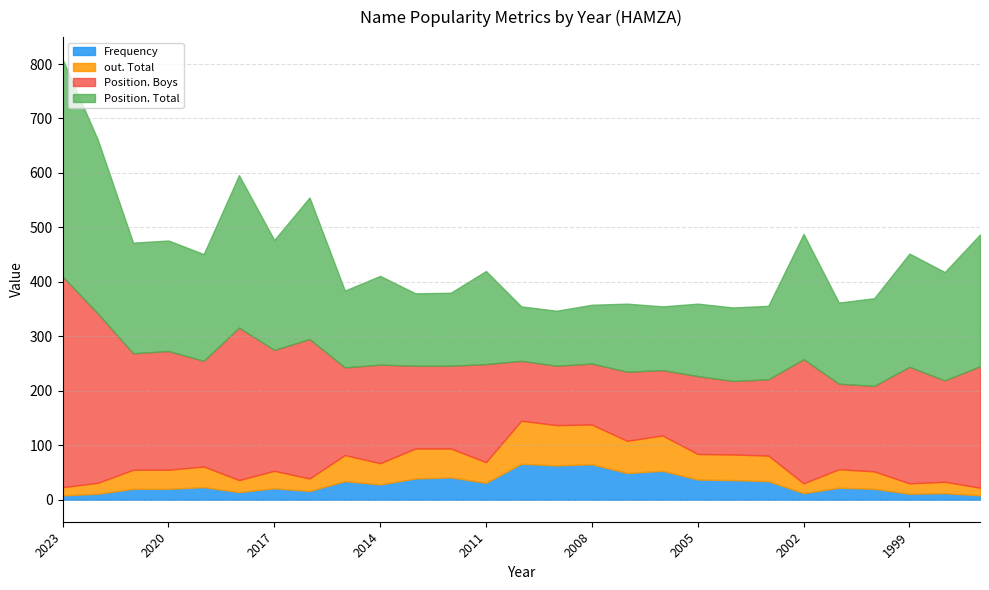

Does the chart have visible grid lines?

Yes